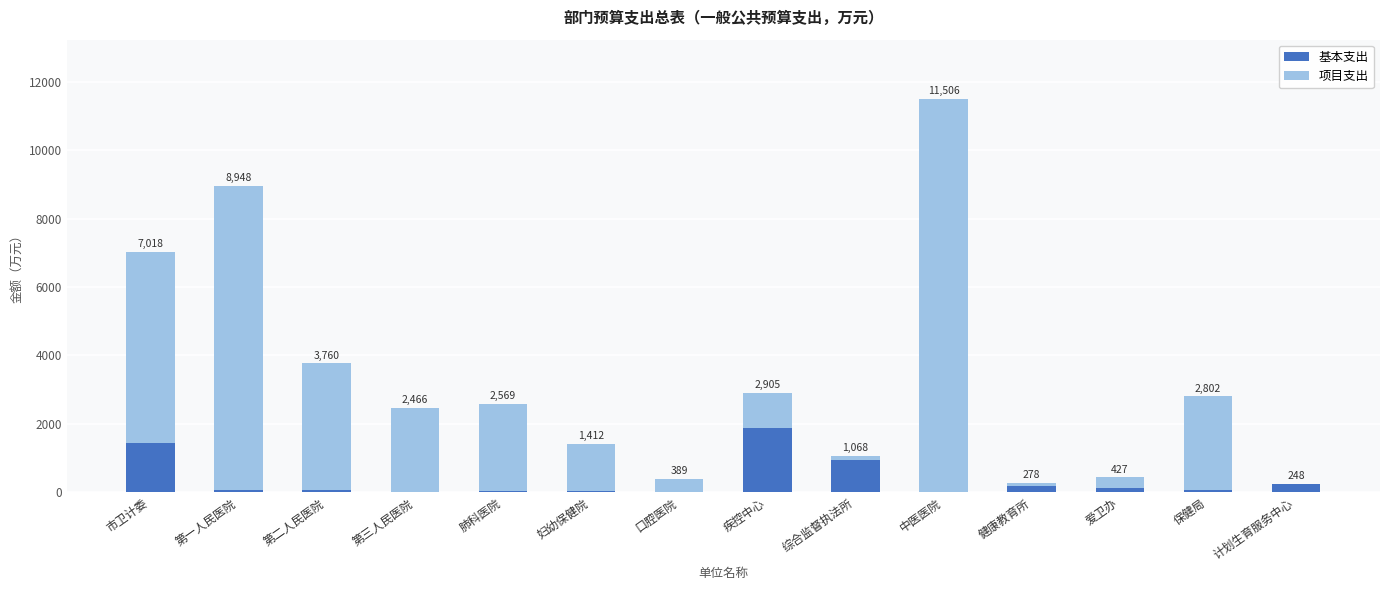

What are all the series names shown in the legend?

基本支出, 项目支出